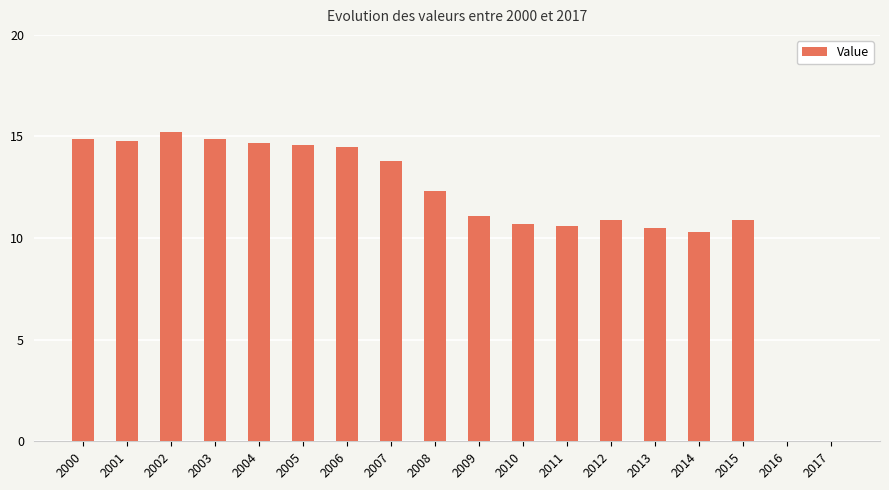

Which has a higher value, 2015 or 2014?

2015